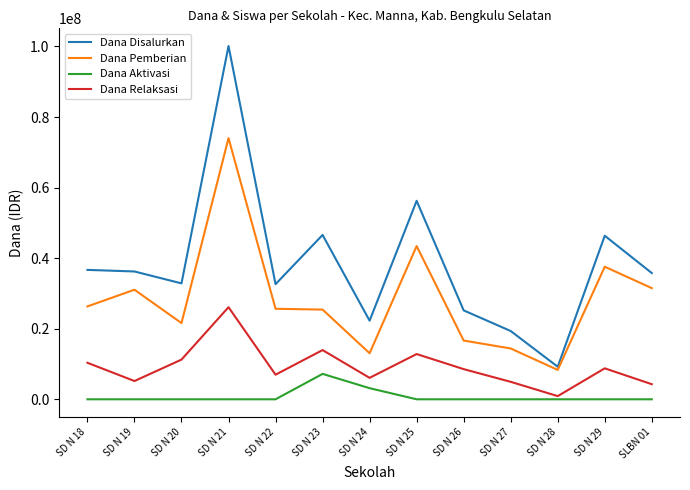

What is the difference between the Dana Relaksasi values at SD N 26 and SD N 20?

2700000